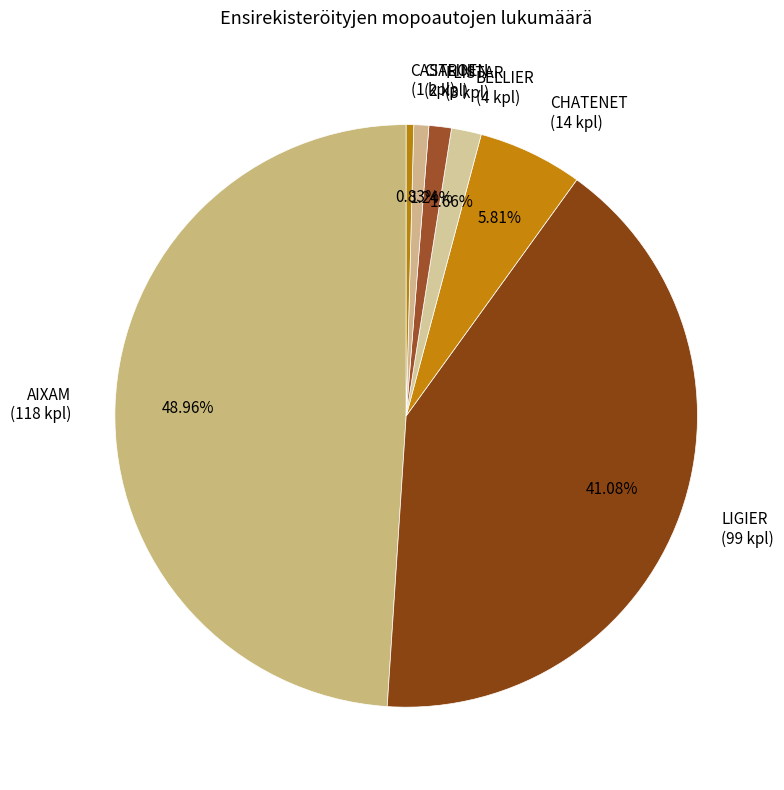

Is the sum of LIGIER (99 kpl) and CHATENET (14 kpl) greater than half?

No